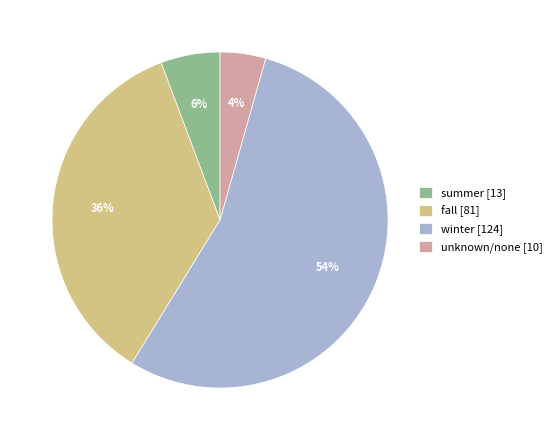

Is there a majority slice in this chart?

Yes